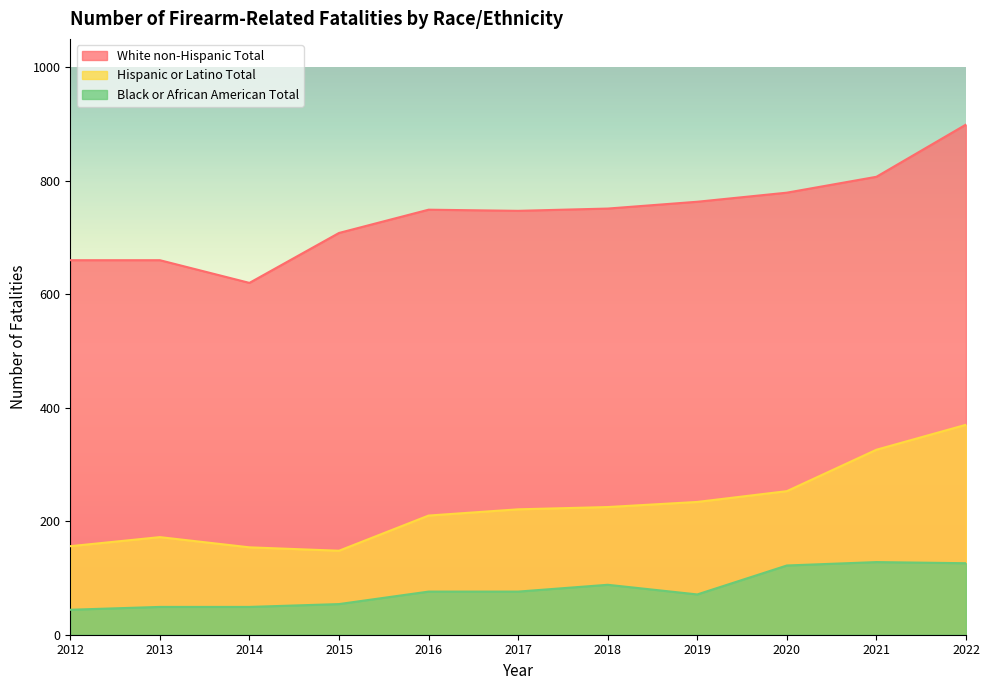

True or false: Black or African American Total and Hispanic or Latino Total intersect in this chart.

False